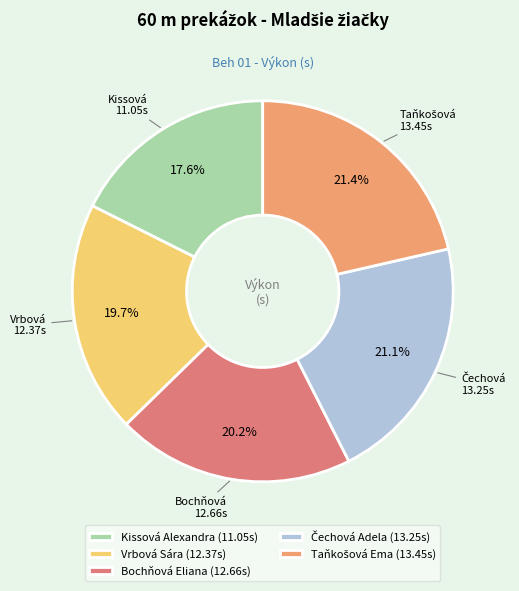

Does Vrbová Sára account for over 50% of the chart?

No